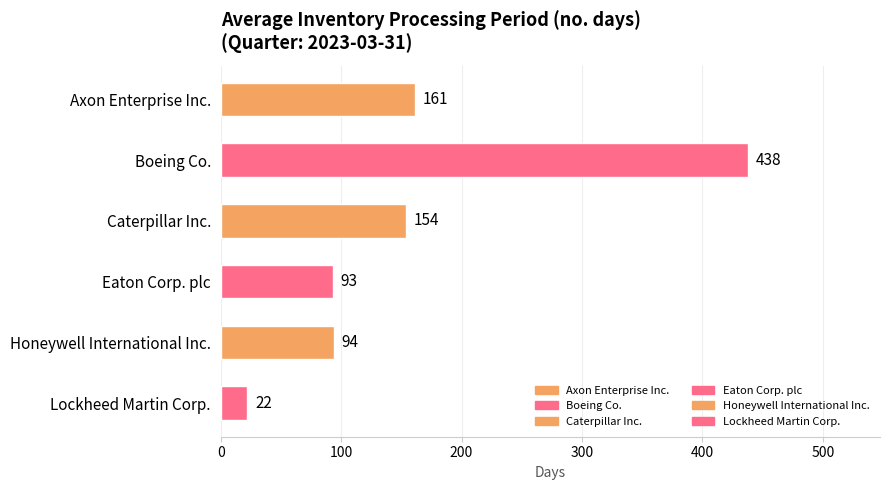

At which category does the chart reach its minimum across all series?

Lockheed Martin Corp.